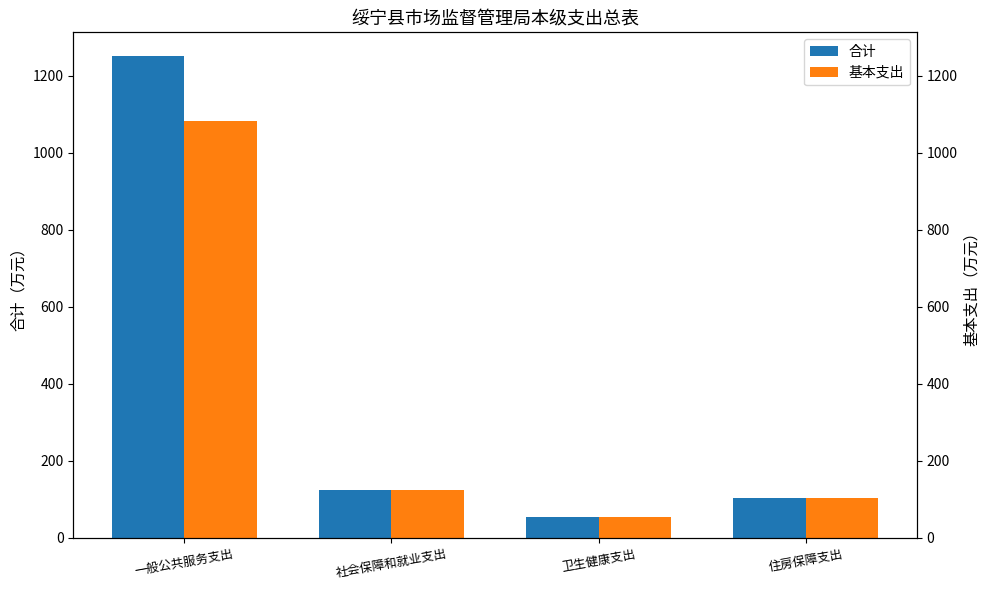

What is the difference between the 合计 values at 住房保障支出 and 一般公共服务支出?

1147.4